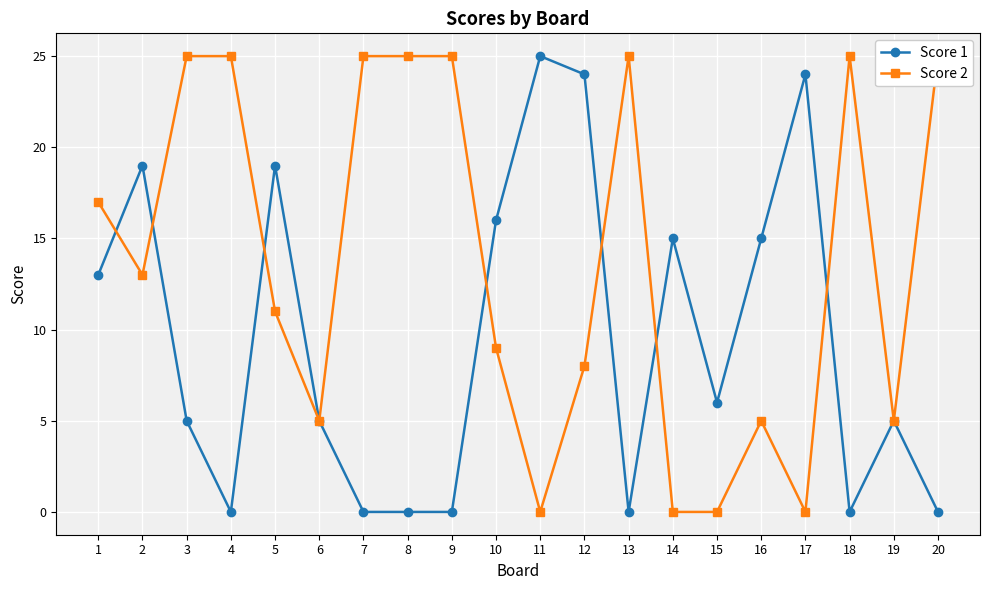

True or false: Score 2 has a value of -16 at 14.

False